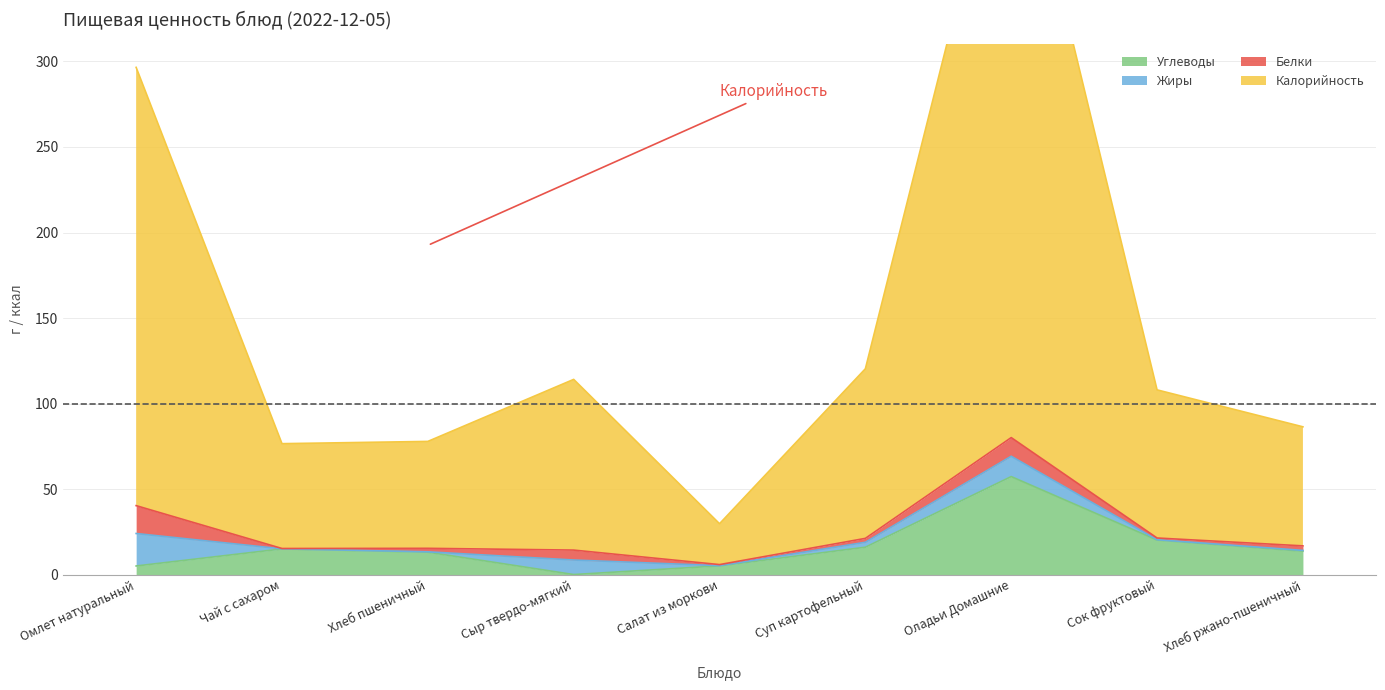

List the labels in order of Углеводы value, smallest first.

Сыр твердо-мягкий, Омлет натуральный, Салат из моркови, Хлеб пшеничный, Хлеб ржано-пшеничный, Чай с сахаром, Суп картофельный, Сок фруктовый, Оладьи Домашние